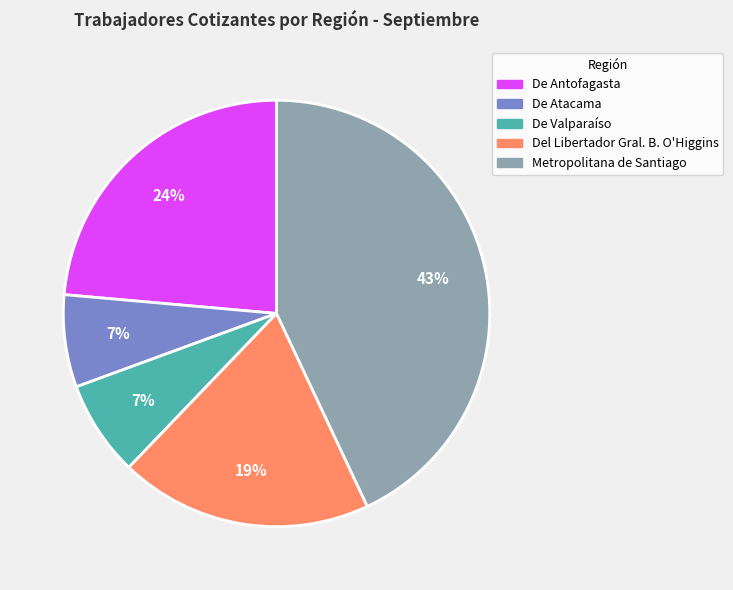

Is there any slice that represents more than half of the pie?

No